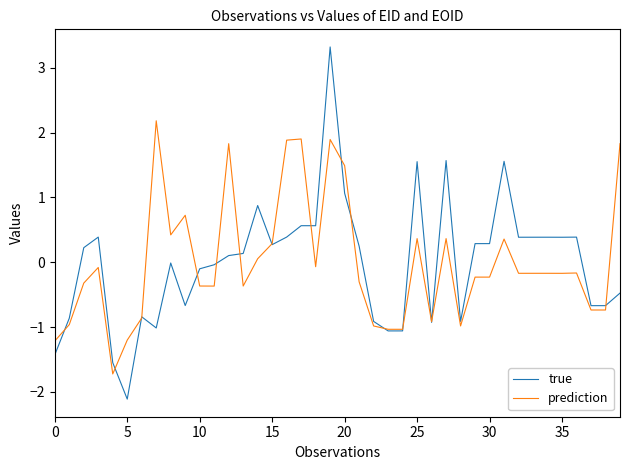

Which series has the largest range (max minus min)?

true